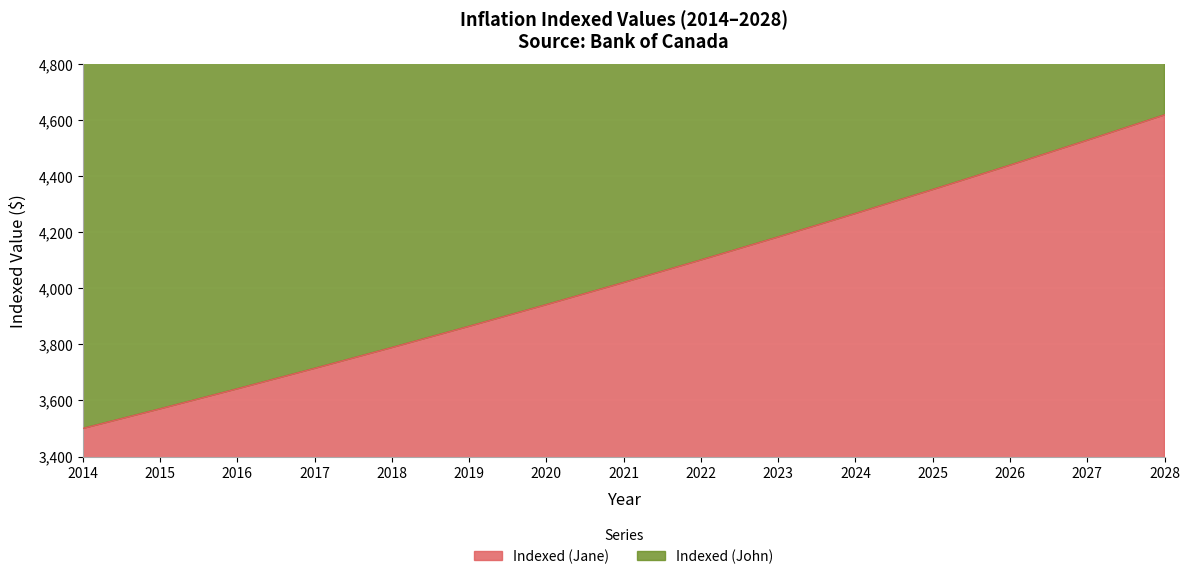

Rank the categories by Indexed (Jane) value from lowest to highest.

2014, 2015, 2016, 2017, 2018, 2019, 2020, 2021, 2022, 2023, 2024, 2025, 2026, 2027, 2028